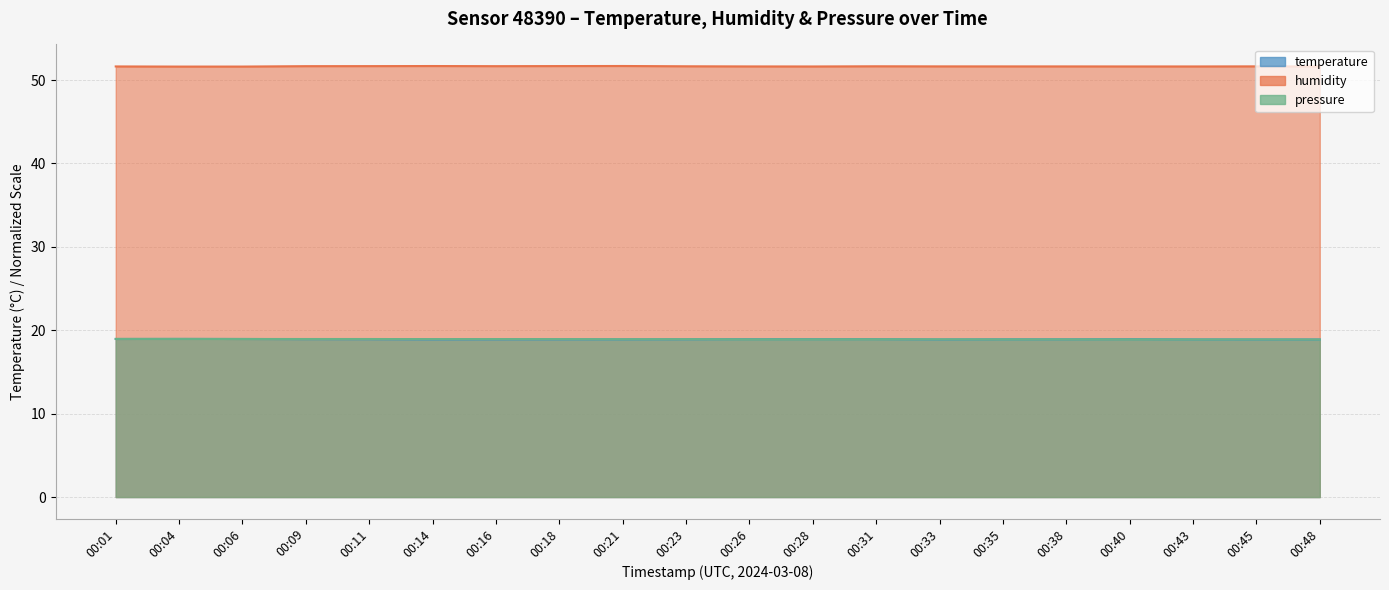

Where is the first local maximum for pressure_norm?

00:11